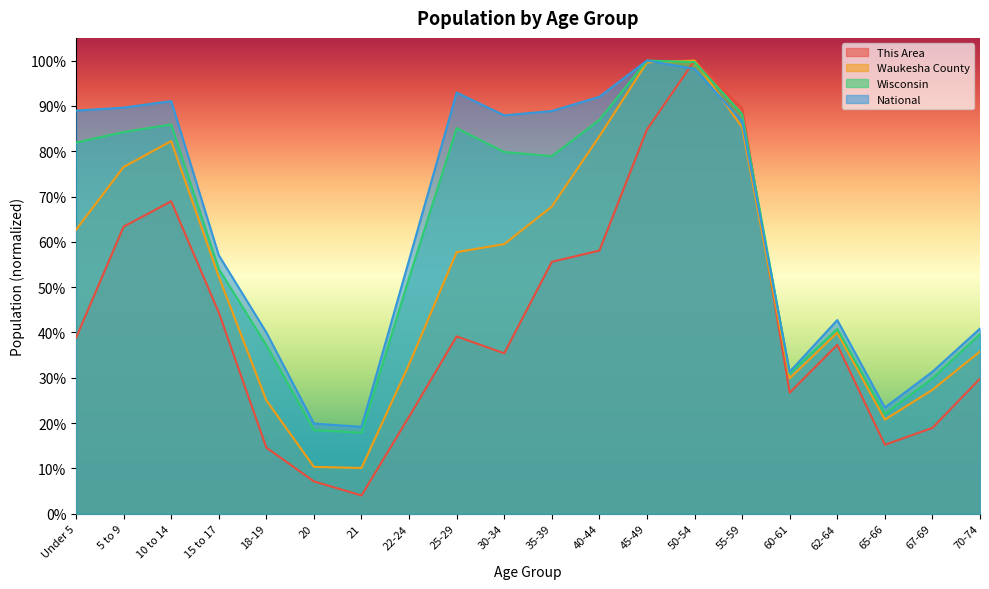

What is the sum of the This Area values at 55-59 and 67-69?

1.1